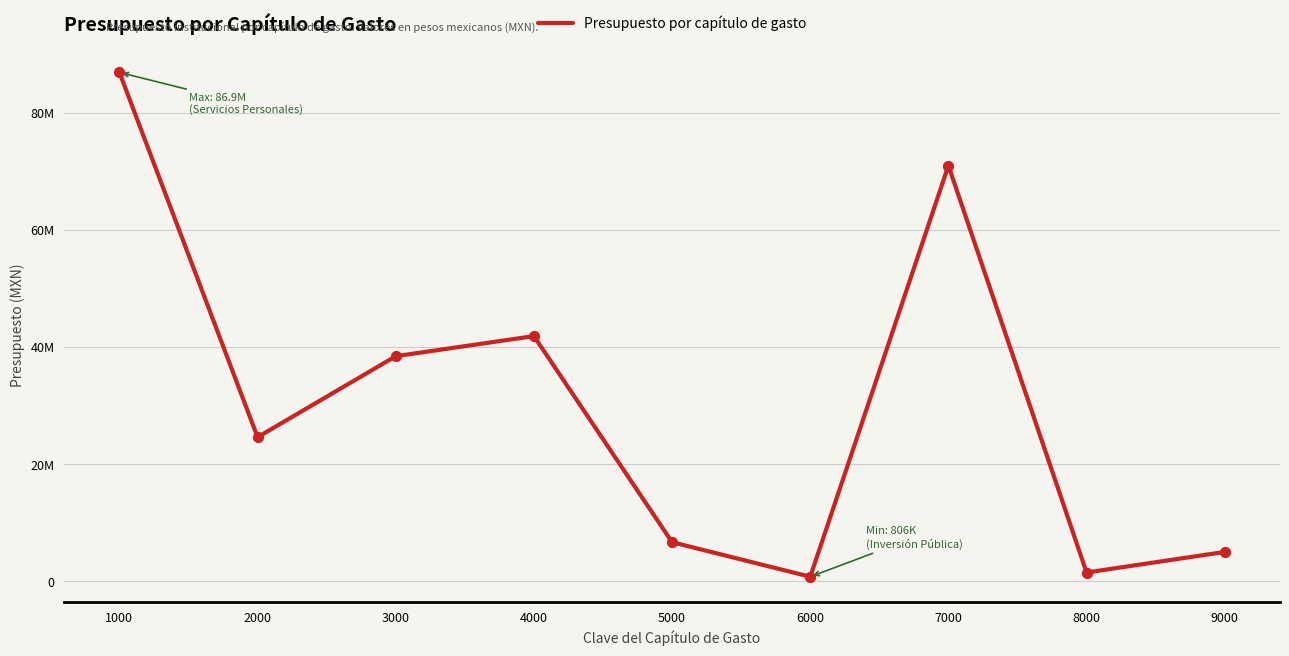

What is the change in value from 4000 to 7000?

+29096034.4